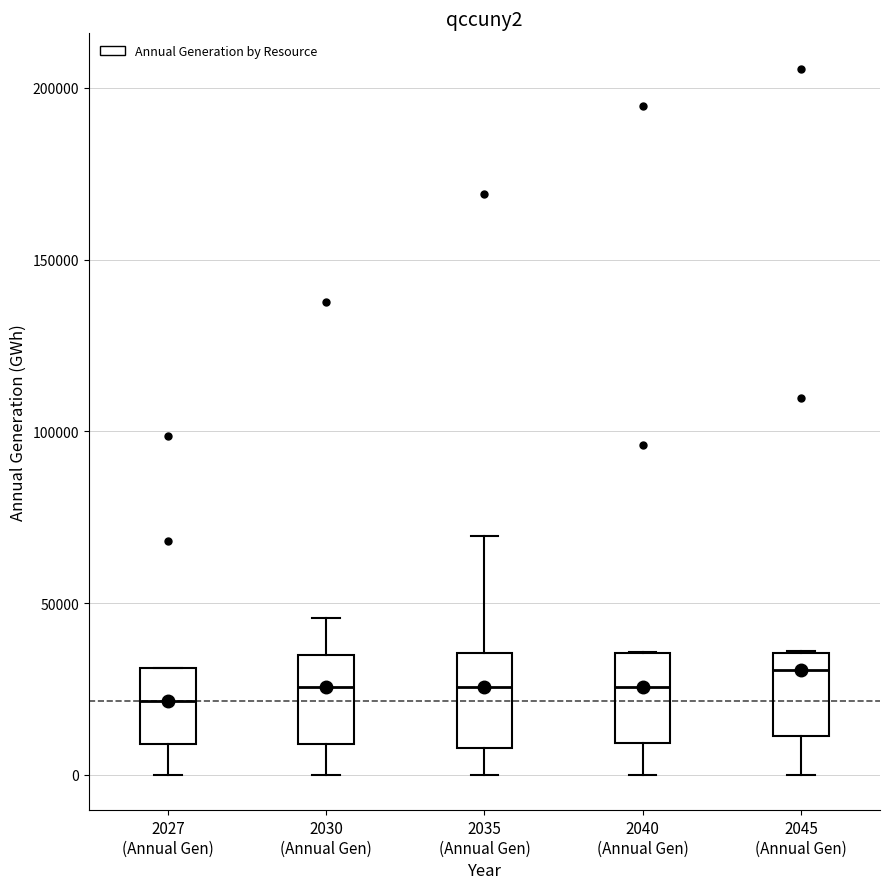

Which box's median line is the highest?

2045 (Annual Gen)